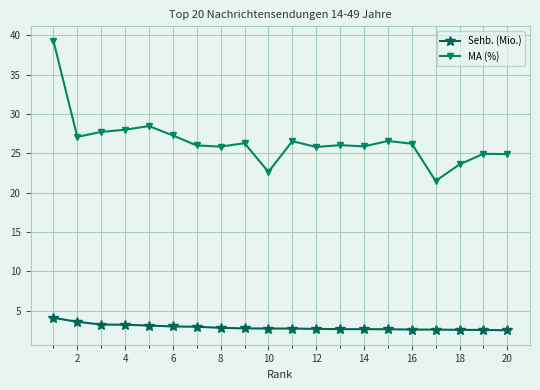

True or false: MA (%) and Sehb. (Mio.) cross at least once.

False